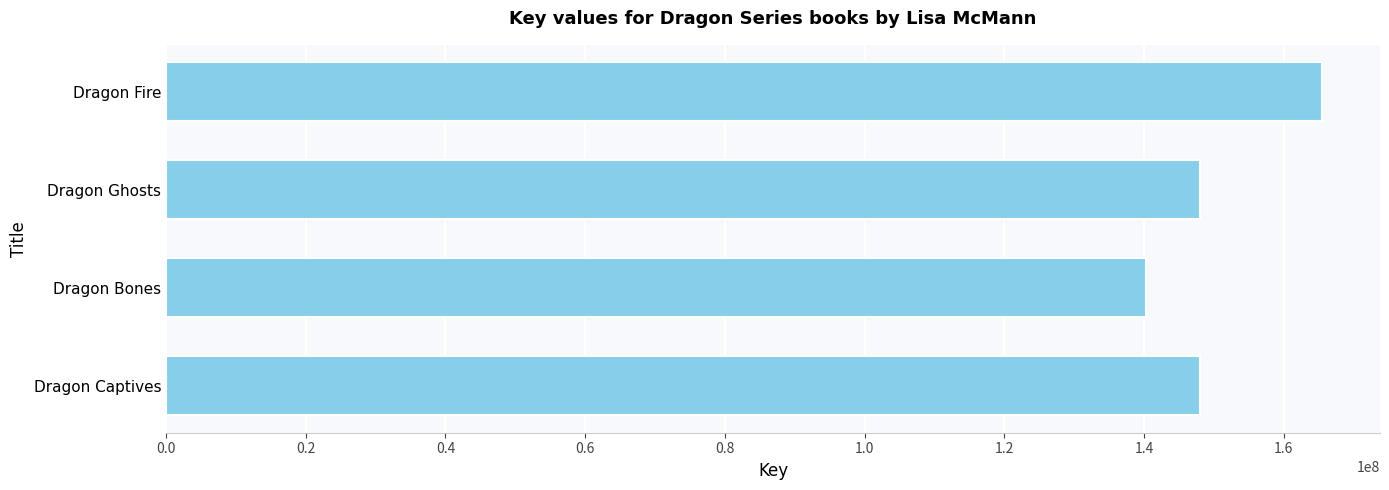

The chart shows a value of 233898900 at Dragon Captives. True or false?

False